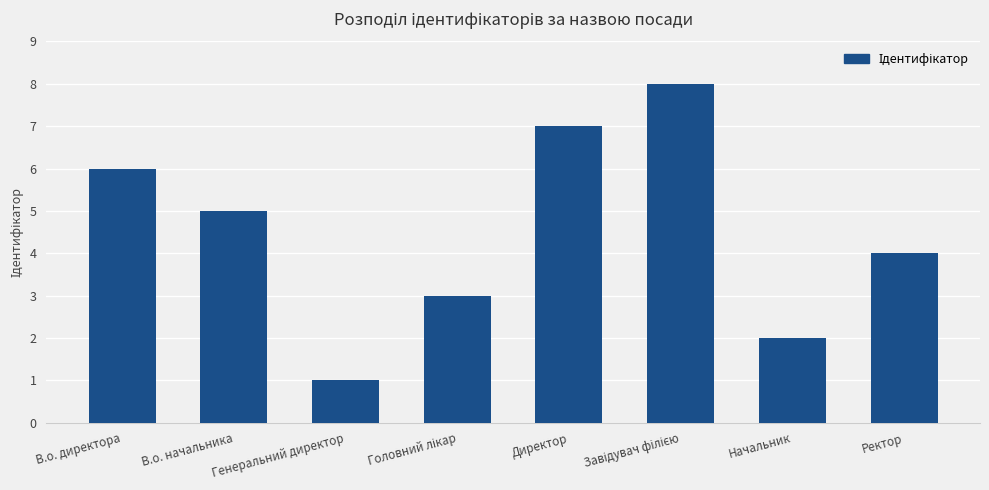

What is the ratio of the value at В.о. директора to the value at Ректор?

1.5